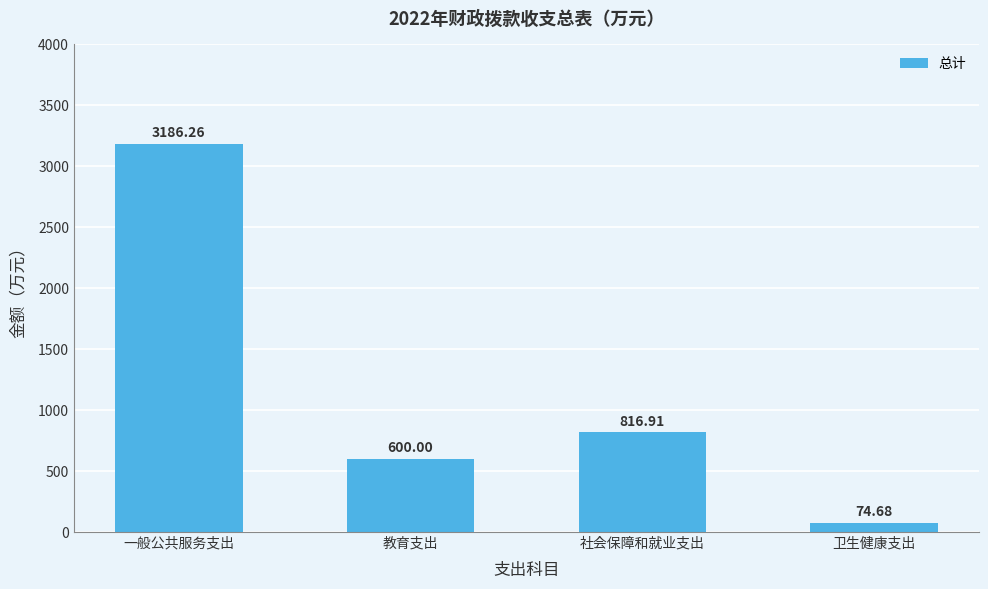

Reading left to right, transcribe all the data shown in this chart.

一般公共服务支出=3186.3	教育支出=600.0	社会保障和就业支出=816.9	卫生健康支出=74.7